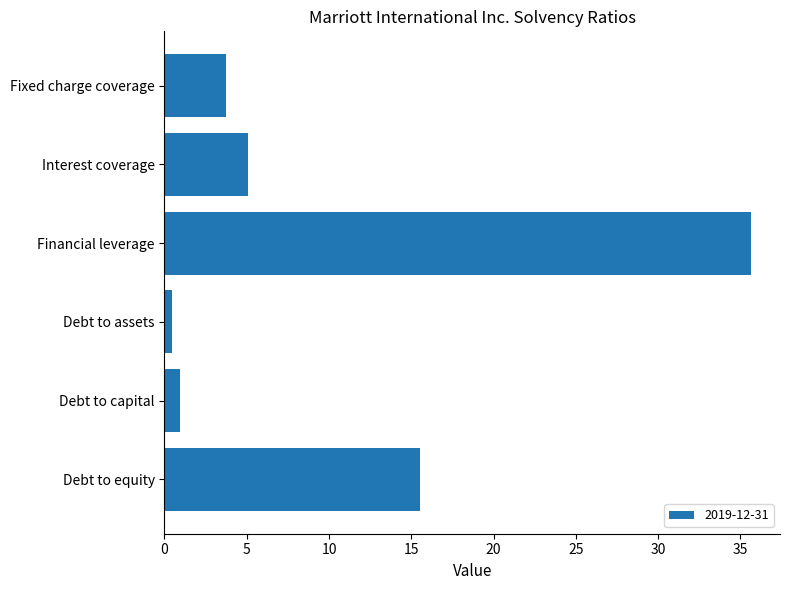

Does the chart contain any negative values?

No